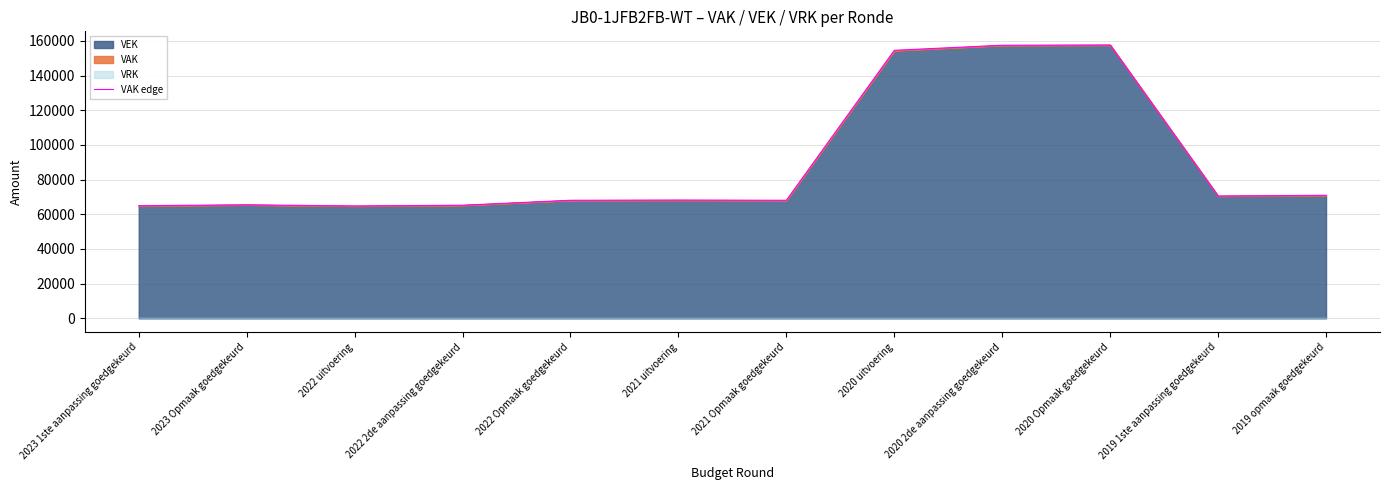

What is the difference between the second highest and minimum values?

92649